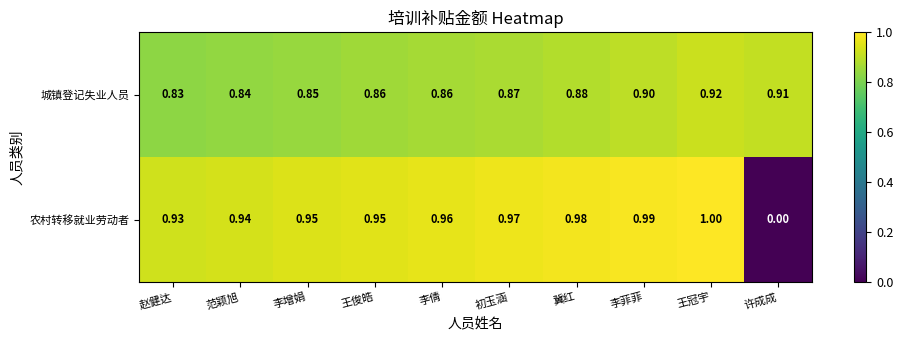

Which series has the widest spread of values?

农村转移就业劳动者